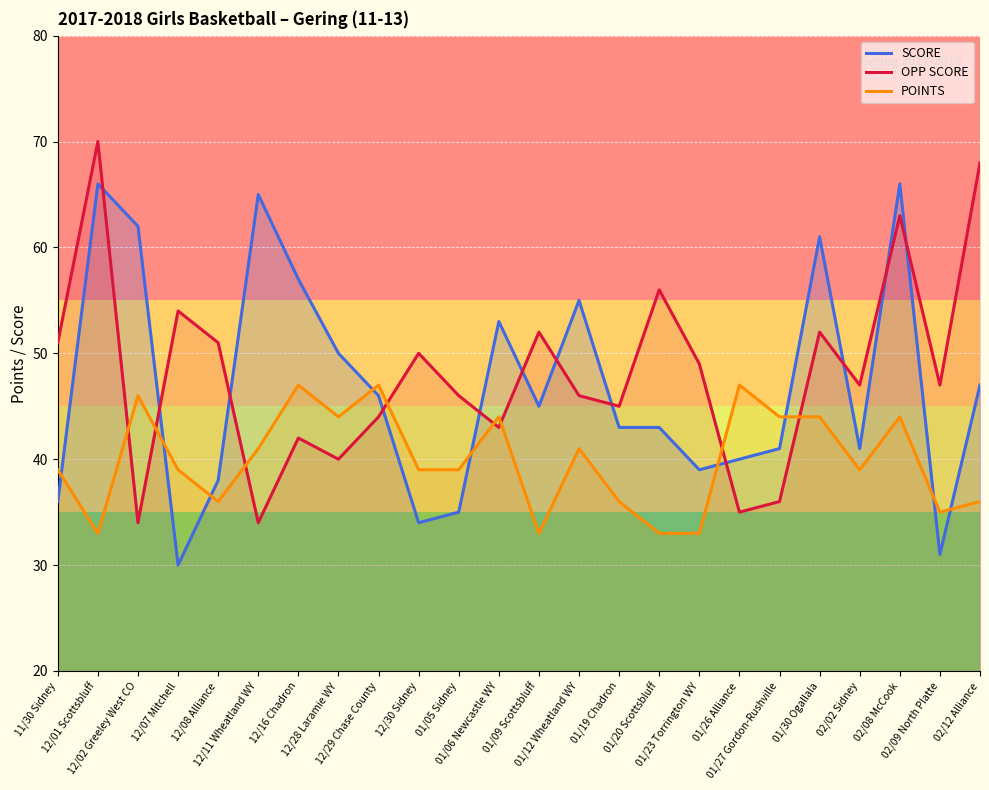

At how many categories does at least one series exceed 55?

8